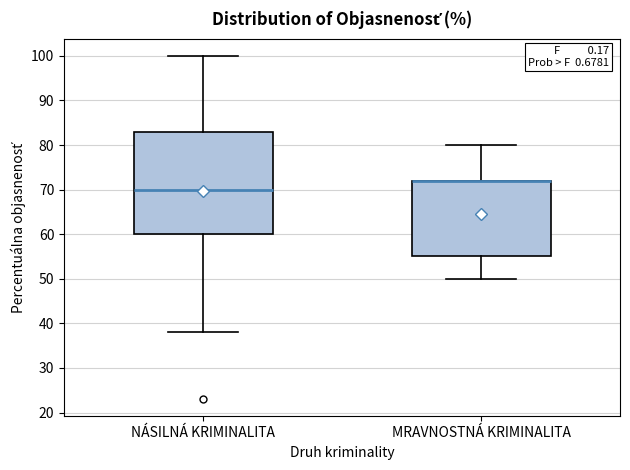

Which box is the tallest, from its lower edge to its upper edge?

NÁSILNÁ KRIMINALITA